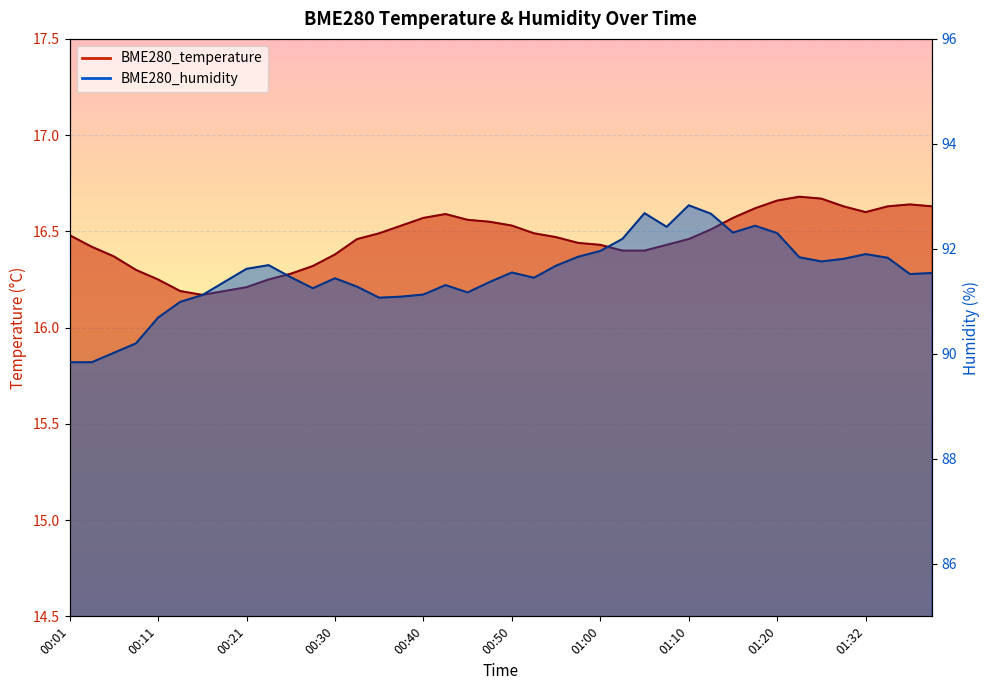

How many BME280_temperature values are between 16 and 17?

40